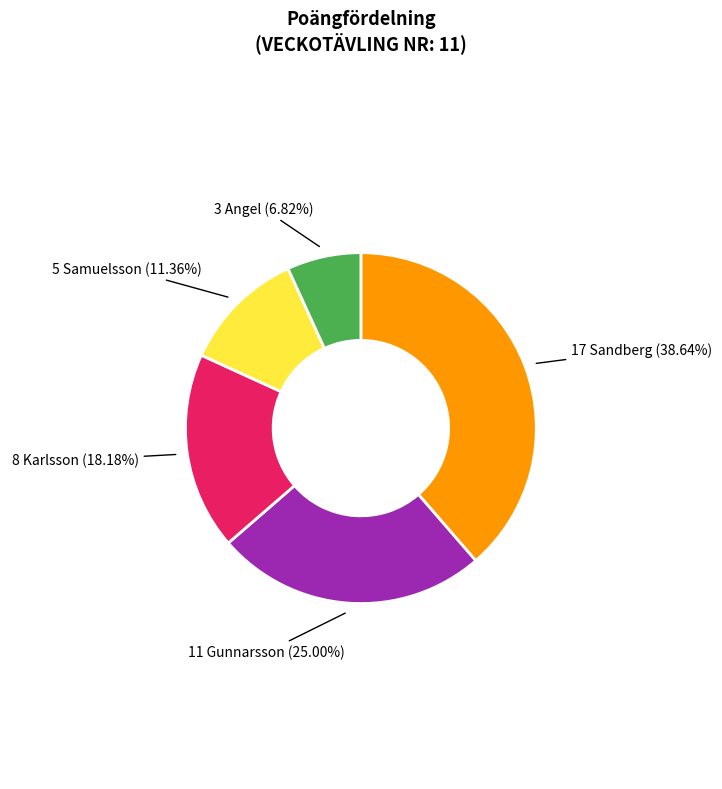

Count the number of slices in the pie.

5